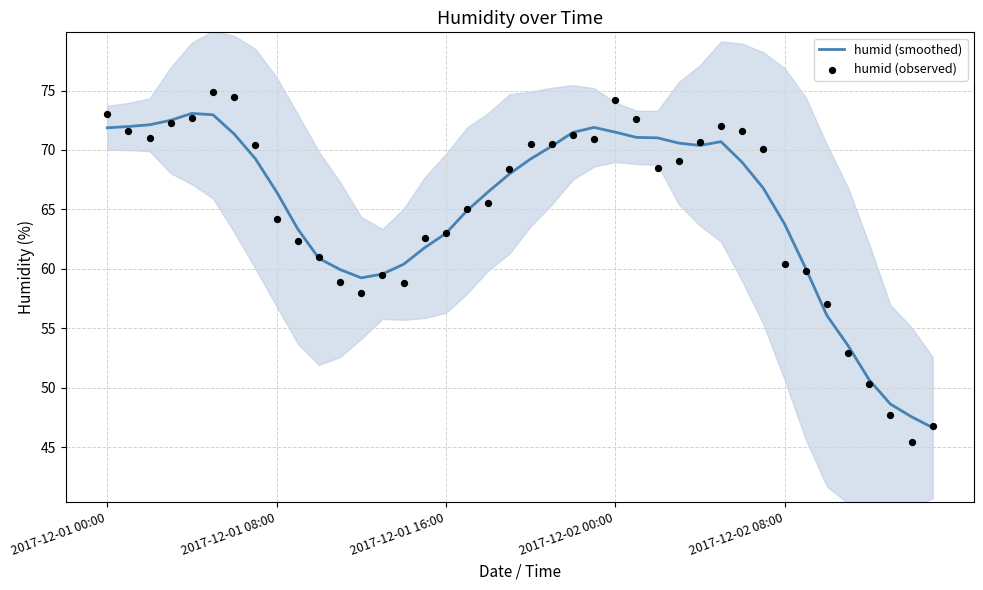

What is the total value across all series at 21?

140.8